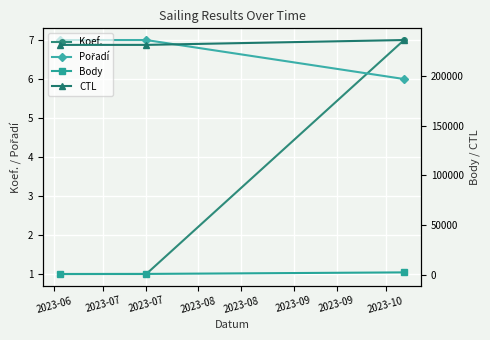

Which category has the lowest value in the CTL series?

2023-06